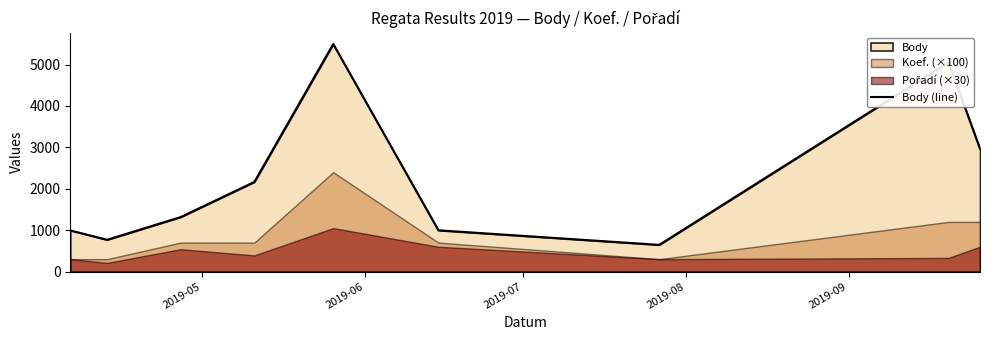

What is the maximum value for Body (line)?

5497